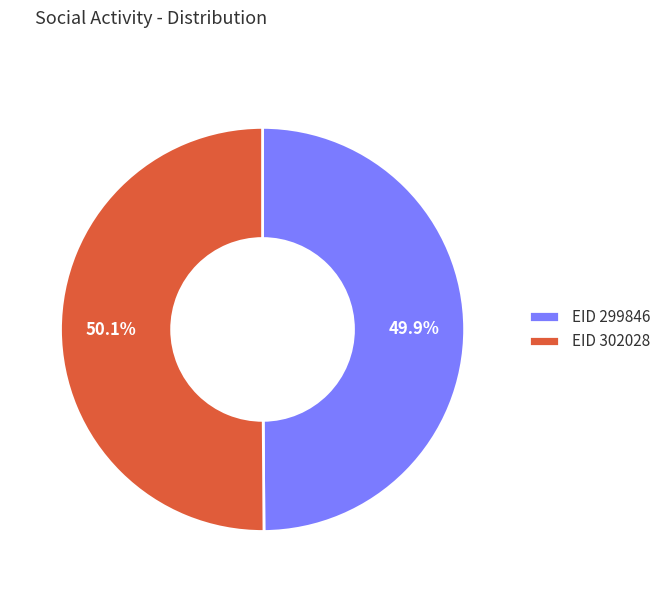

Combined, do EID 299846 and EID 302028 account for over 50%?

Yes